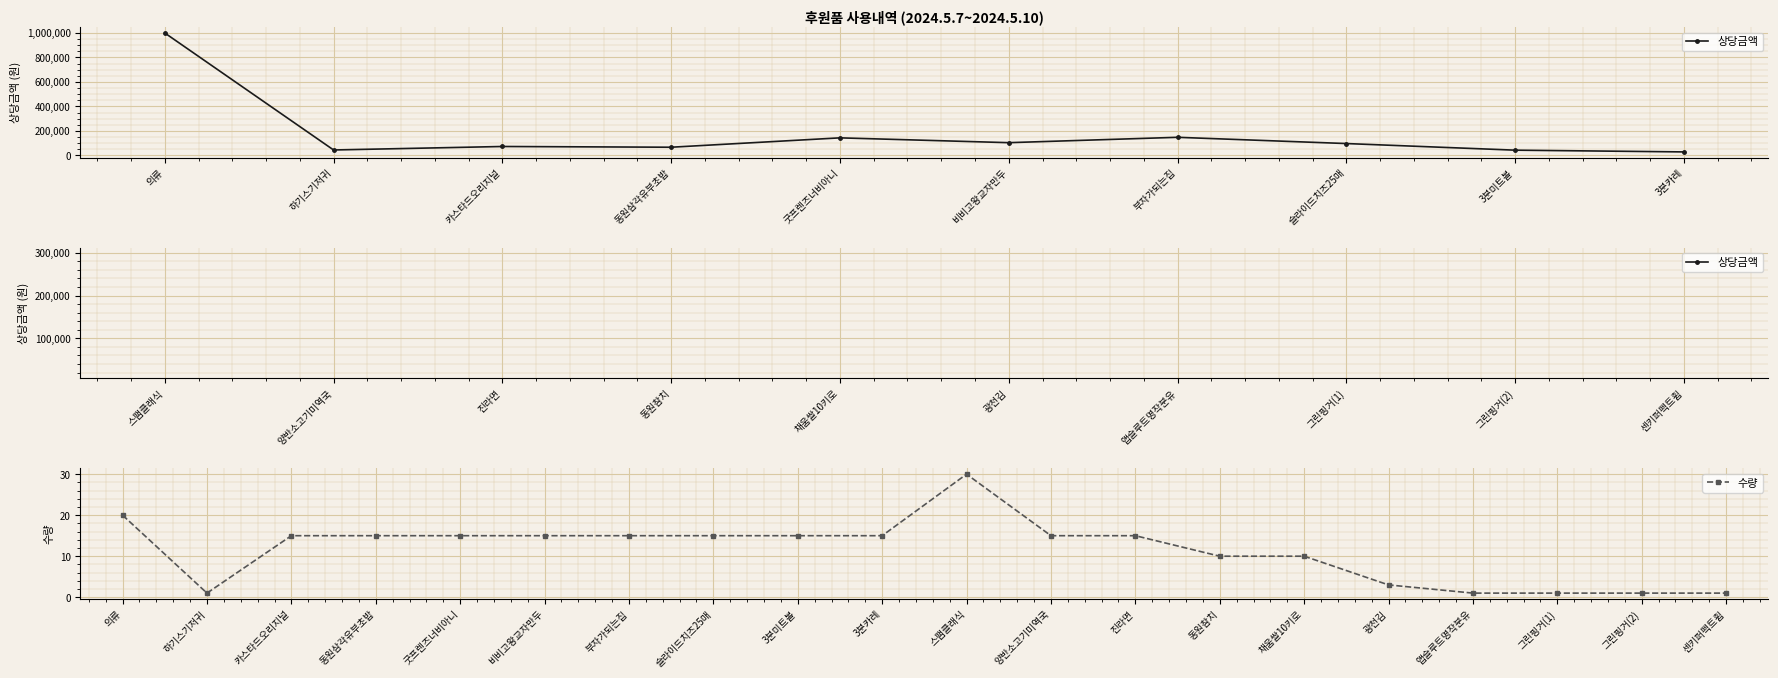

How many points are higher than both their immediate neighbors (excluding endpoints)?

1